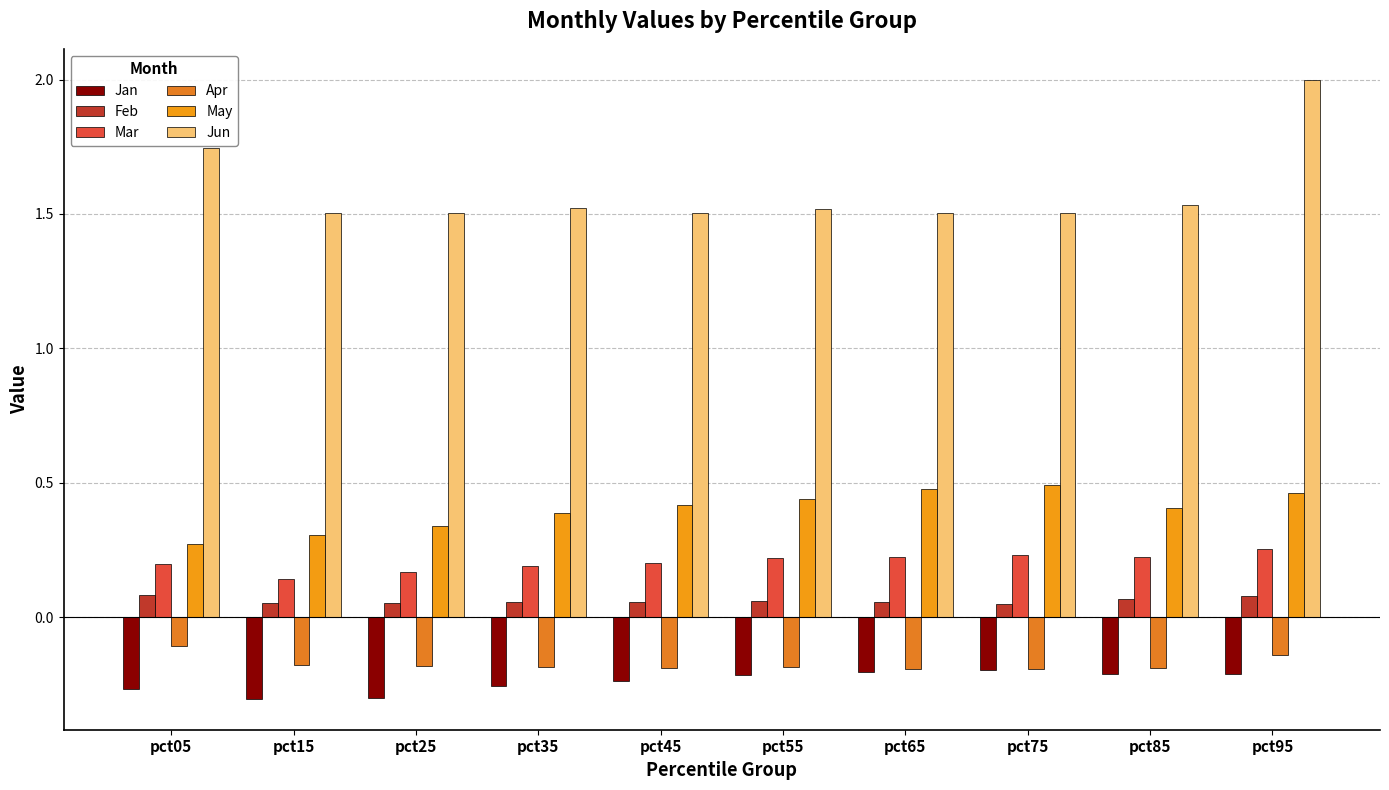

At how many categories does at least one series exceed 0?

10